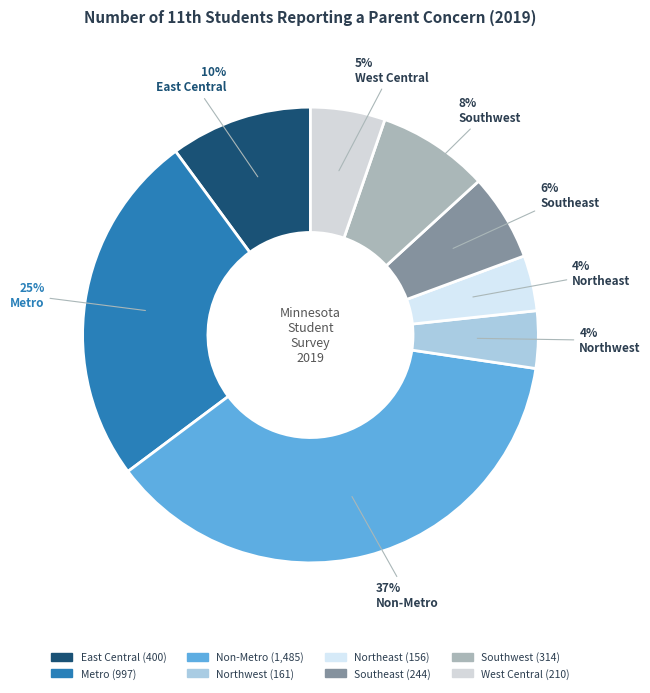

How many slices are in this pie chart?

8